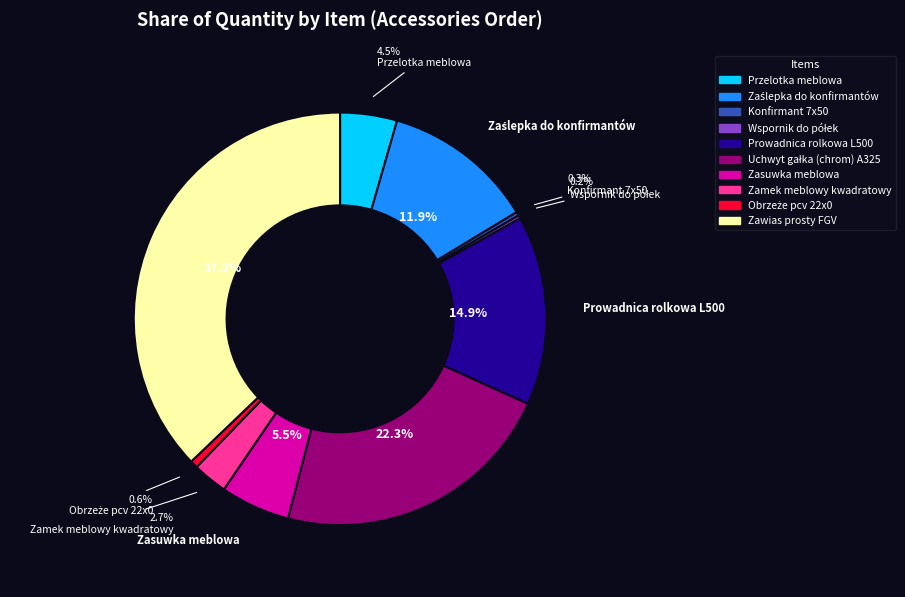

Is it true that Zasuwka meblowa is 18% of the pie?

False